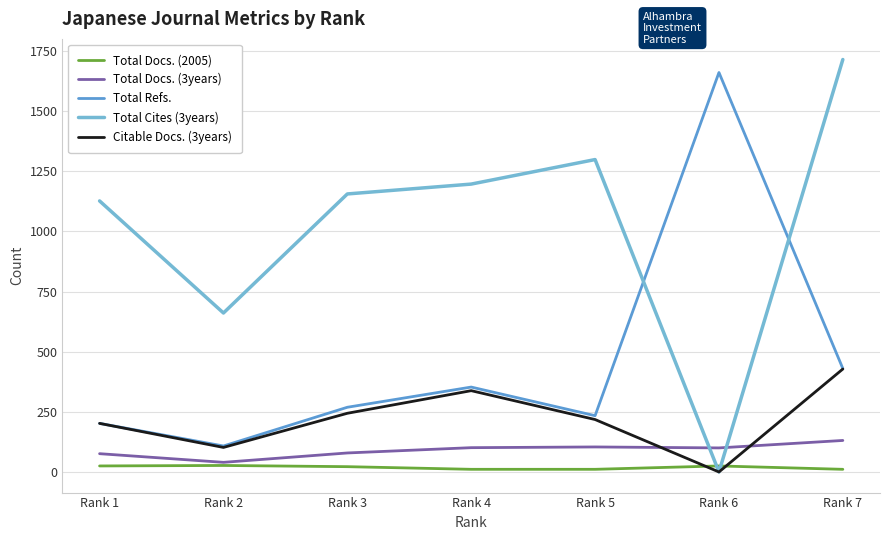

Reading left to right, what are all the values shown in this chart?

Total Docs. (2005): Rank 1=25	Rank 2=27	Rank 3=22	Rank 4=11	Rank 5=11	Rank 6=25	Rank 7=11
Total Docs. (3years): Rank 1=76	Rank 2=40	Rank 3=79	Rank 4=101	Rank 5=104	Rank 6=100	Rank 7=131
Total Refs.: Rank 1=202	Rank 2=108	Rank 3=269	Rank 4=353	Rank 5=234	Rank 6=1661	Rank 7=430
Total Cites (3years): Rank 1=1127	Rank 2=661	Rank 3=1156	Rank 4=1197	Rank 5=1299	Rank 6=0	Rank 7=1715
Citable Docs. (3years): Rank 1=202	Rank 2=102	Rank 3=244	Rank 4=338	Rank 5=218	Rank 6=0	Rank 7=428